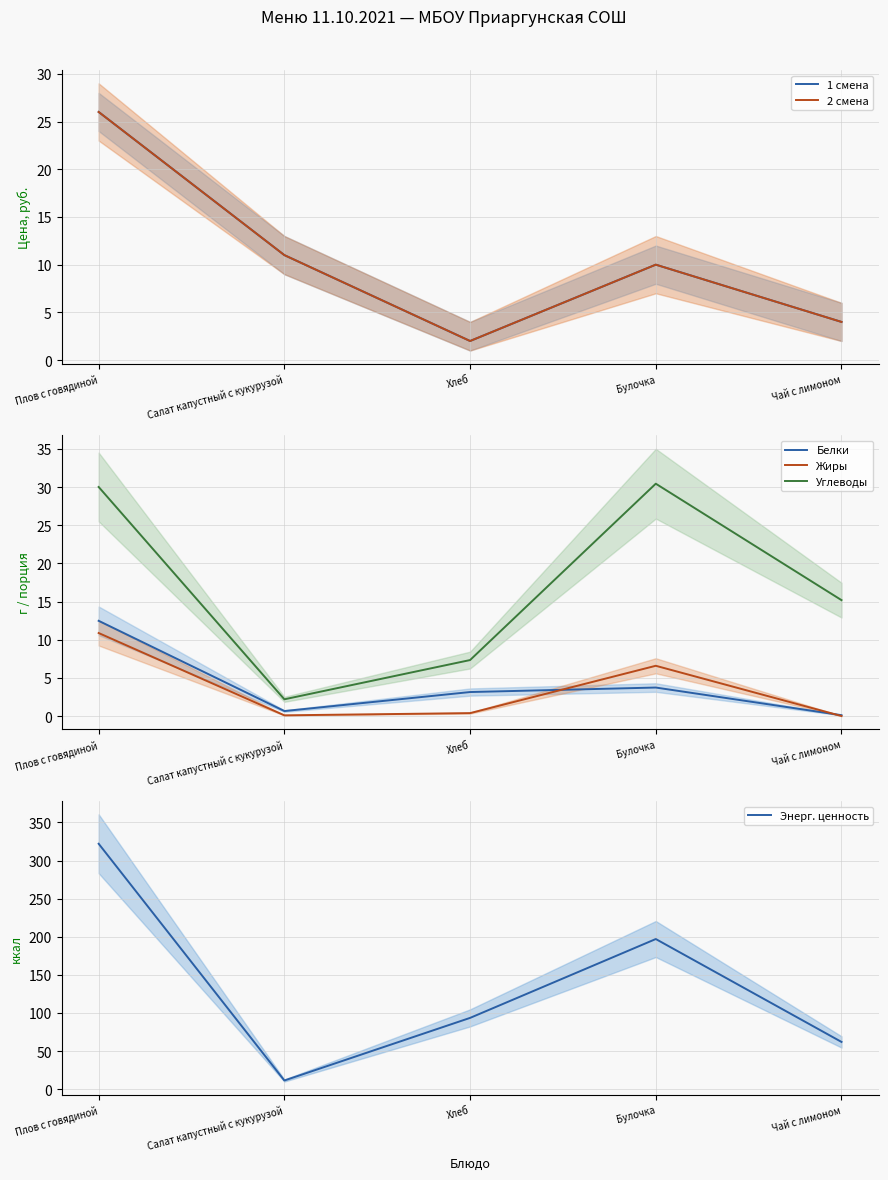

What is the sum of the Жиры values at Булочка and Чай с лимоном?

6.6